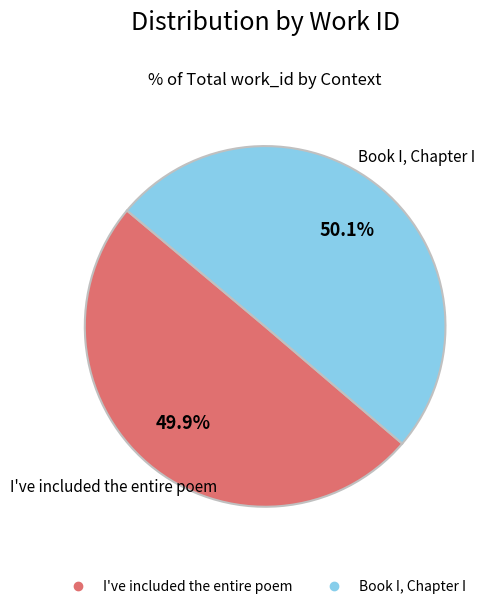

Is it true that I've included the entire poem is 50% of the pie?

True